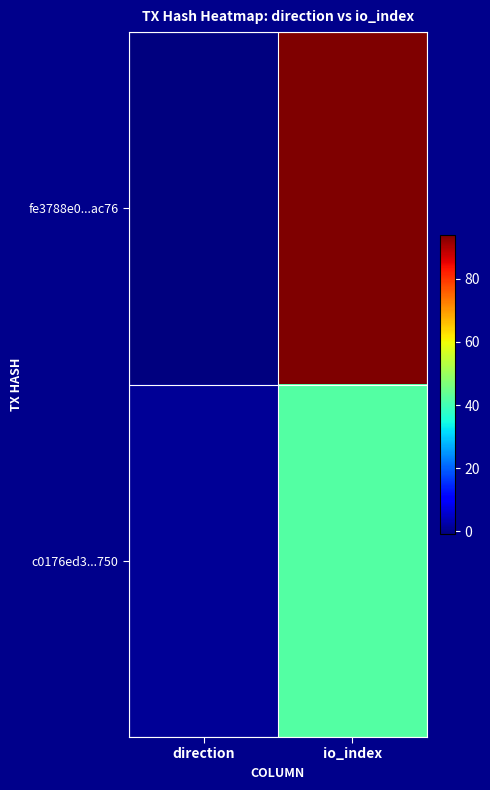

Reading left to right, transcribe all the data shown in this chart.

fe3788e0...ac76: direction=-1	io_index=94
c0176ed3...750: direction=1	io_index=42